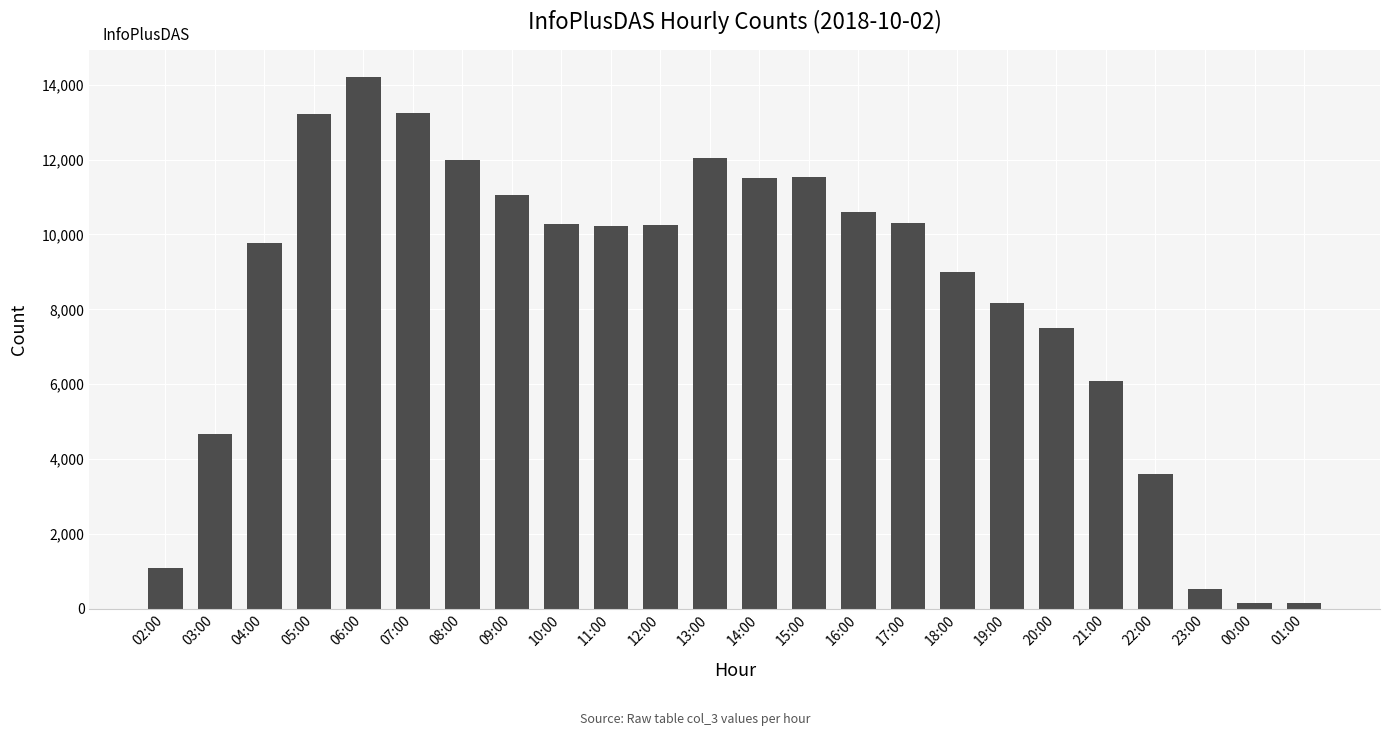

What is the change in value from 04:00 to 06:00?

+4439